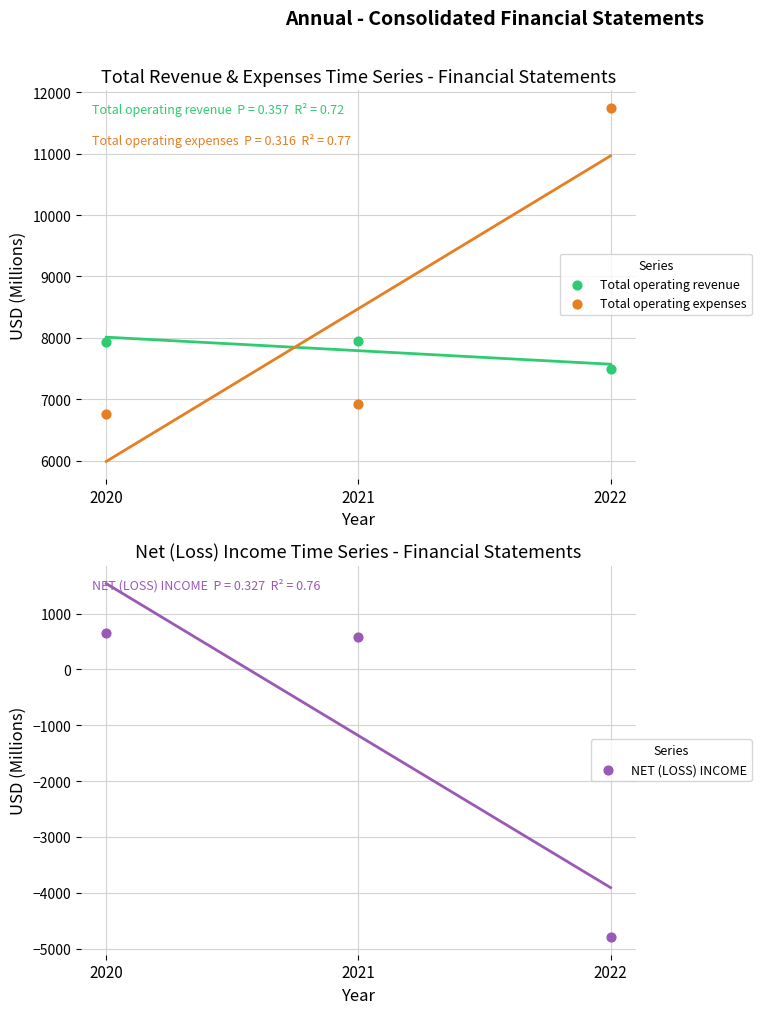

At which category is the sum across all series the highest?

2021